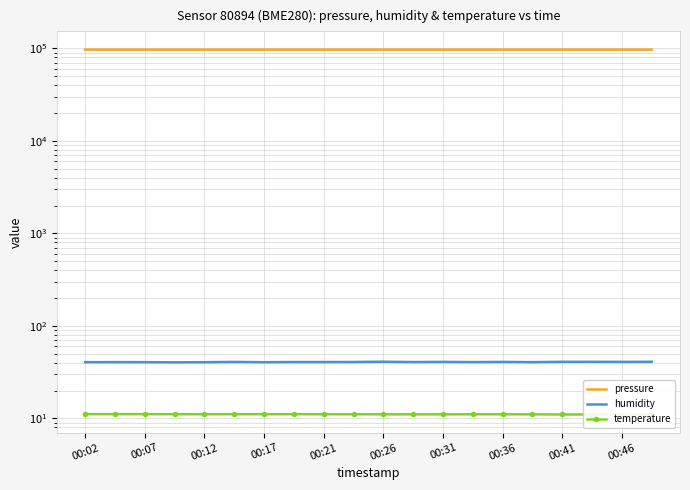

The value of humidity at 19 is 55.2. True or false?

False